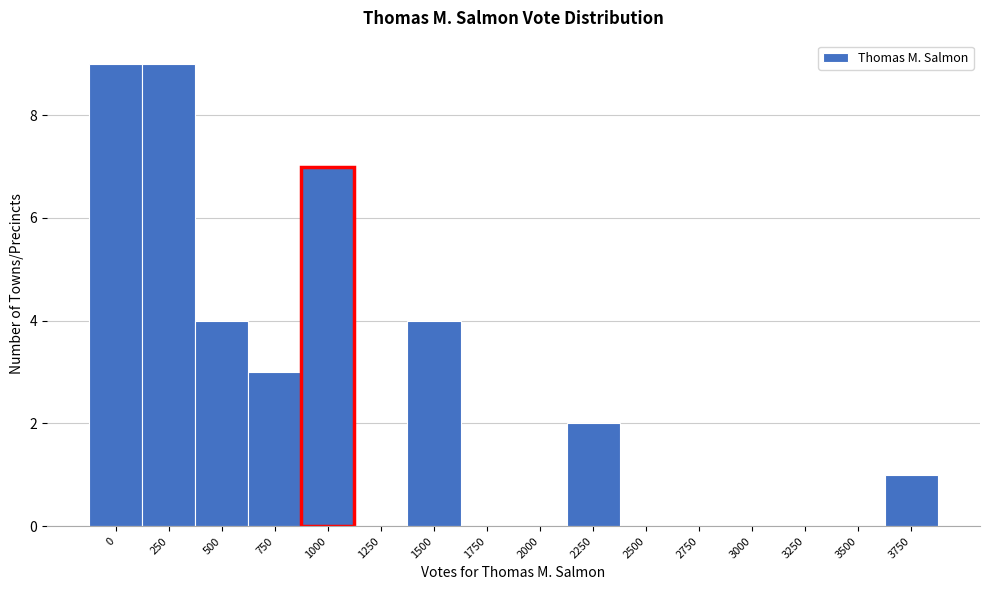

Reading left to right, transcribe all the data shown in this chart.

0=9	250=9	500=4	750=3	1000=7	1250=0	1500=4	1750=0	2000=0	2250=2	2500=0	2750=0	3000=0	3250=0	3500=0	3750=1